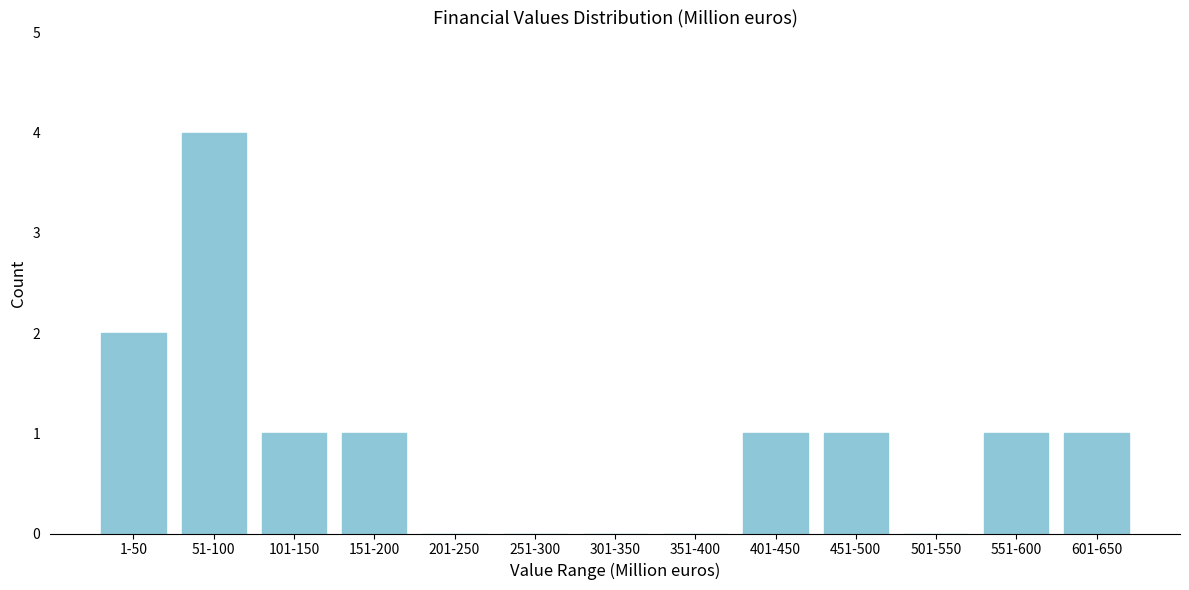

Reading left to right, transcribe all the data shown in this chart.

1-50=2	51-100=4	101-150=1	151-200=1	201-250=0	251-300=0	301-350=0	351-400=0	401-450=1	451-500=1	501-550=0	551-600=1	601-650=1